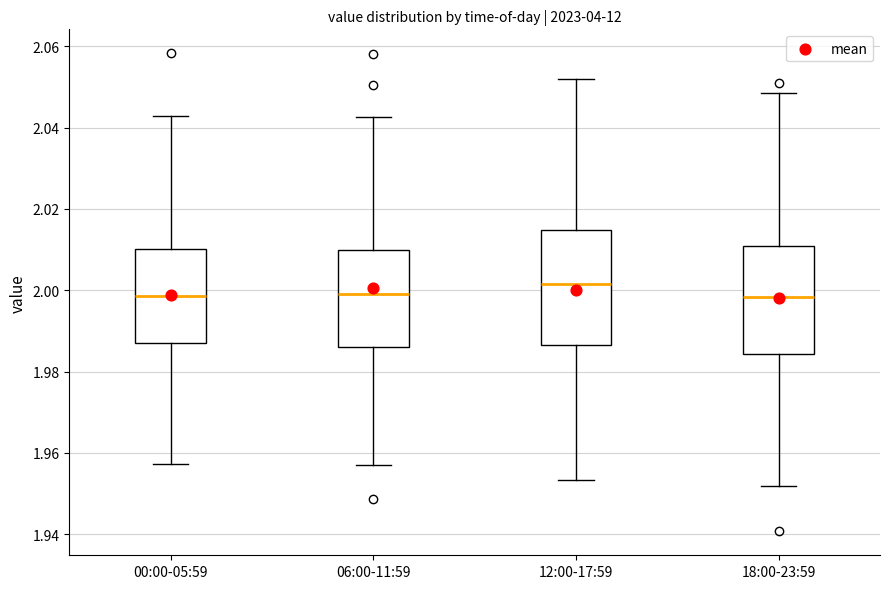

Reading left to right, transcribe this box plot: for each box, give where its median line is, the range the box spans, and where its two whiskers end, as read against the y-axis. The values are not printed on the chart, so give them approximately, as read against the axis.

00:00-05:59: median 1.998, box 1.988 to 2.010, whiskers 1.958 to 2.042
06:00-11:59: median 2.000, box 1.986 to 2.010, whiskers 1.958 to 2.042
12:00-17:59: median 2.002, box 1.986 to 2.014, whiskers 1.954 to 2.052
18:00-23:59: median 1.998, box 1.984 to 2.010, whiskers 1.952 to 2.048